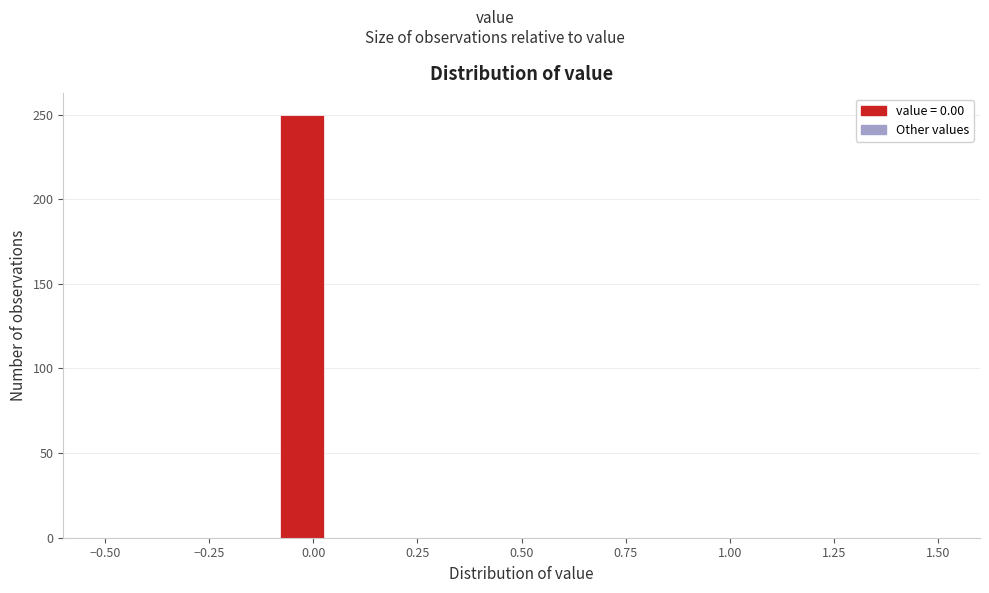

Around what value on the x-axis is the tallest bar? Give the approximate position of its centre, as read against the axis.

-0.05